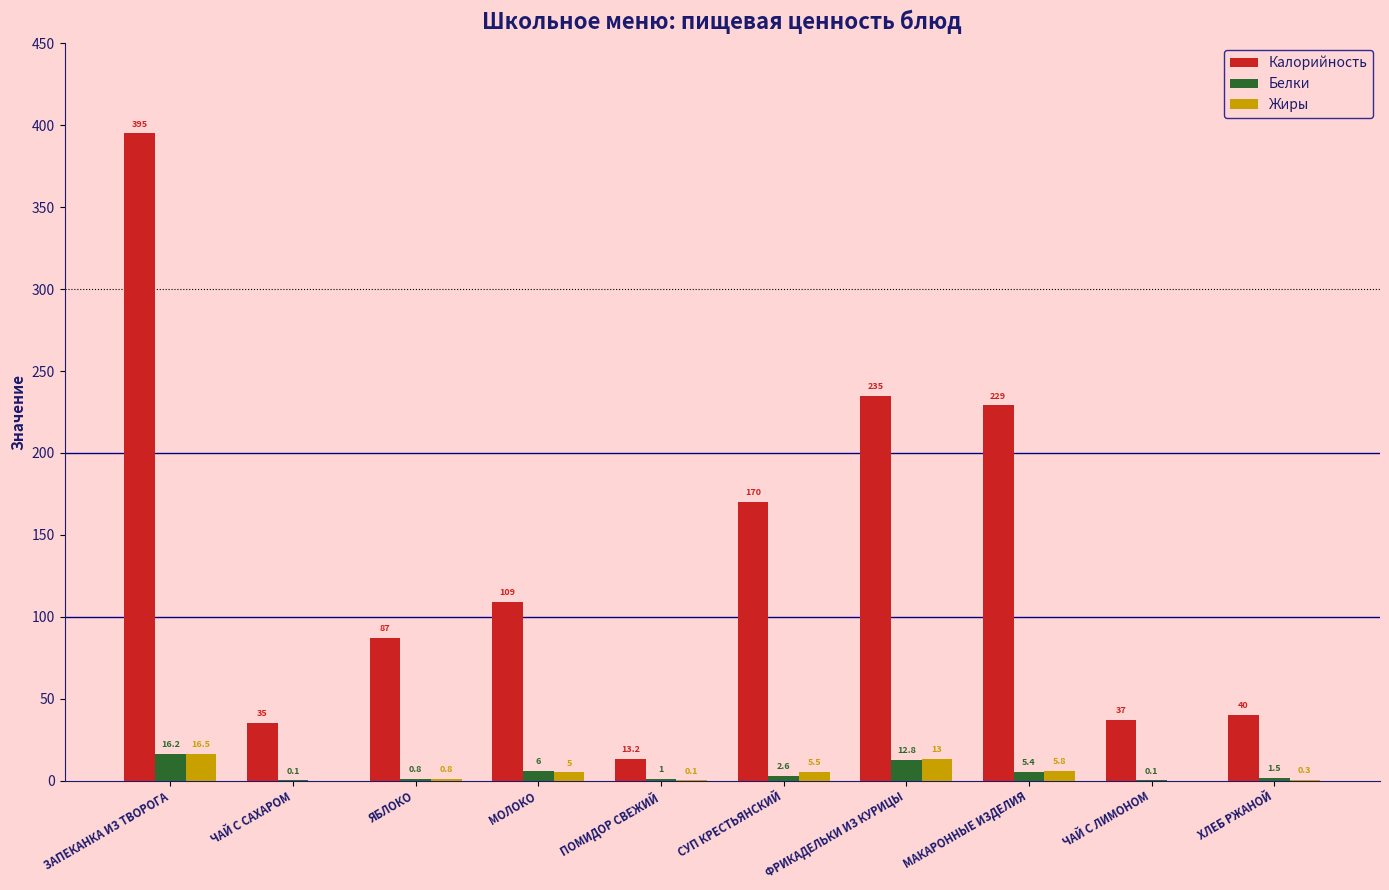

Which series changed the most between ЗАПЕКАНКА ИЗ ТВОРОГА and ПОМИДОР СВЕЖИЙ?

Калорийность